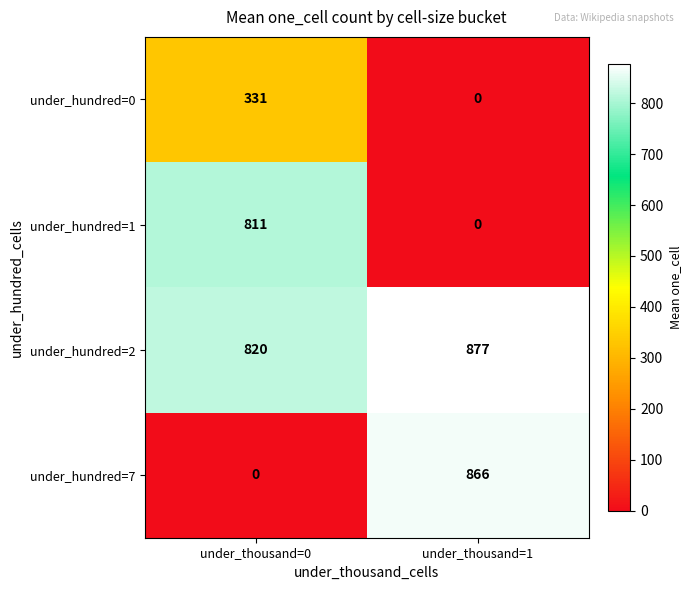

At which label is under_hundred=1 closest to 405?

under_thousand=1